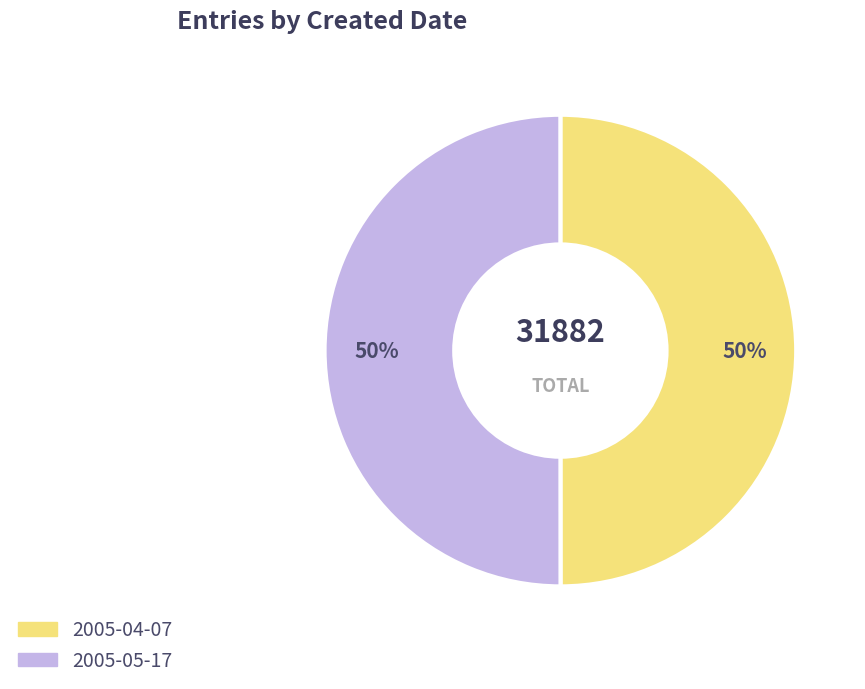

Combined, do 2005-04-07 and 2005-05-17 account for over 50%?

Yes